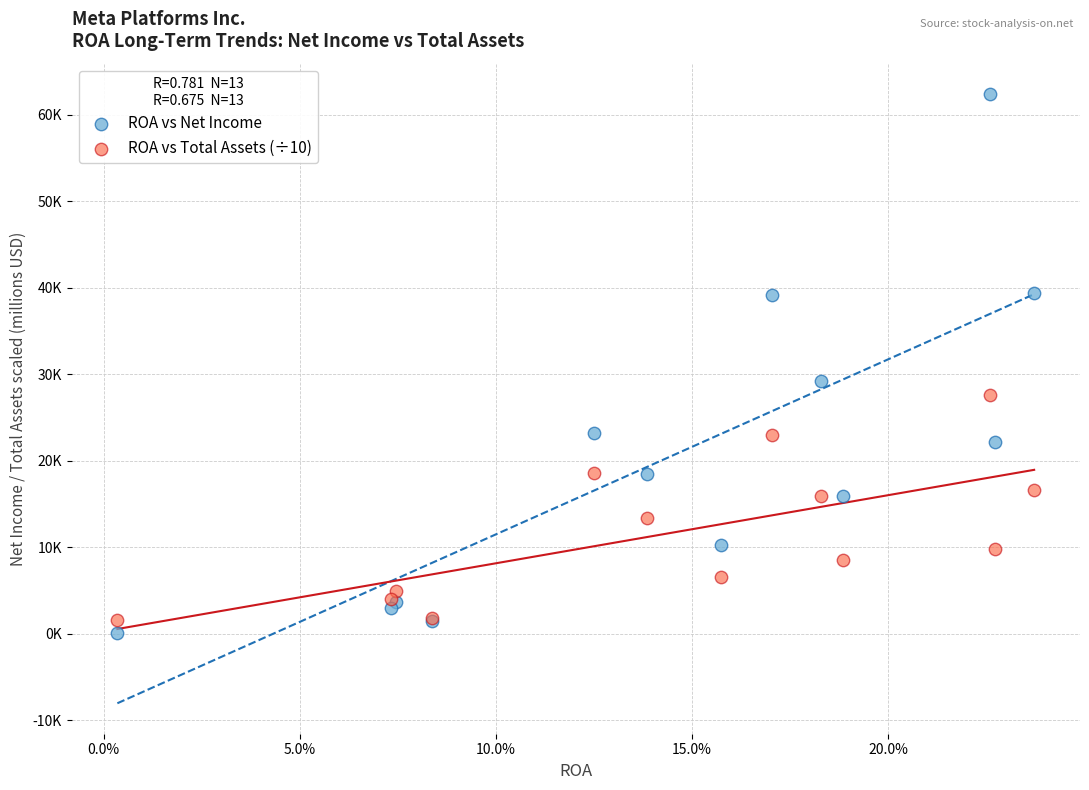

Which series contains the lowest Y value?

ROA vs Net Income